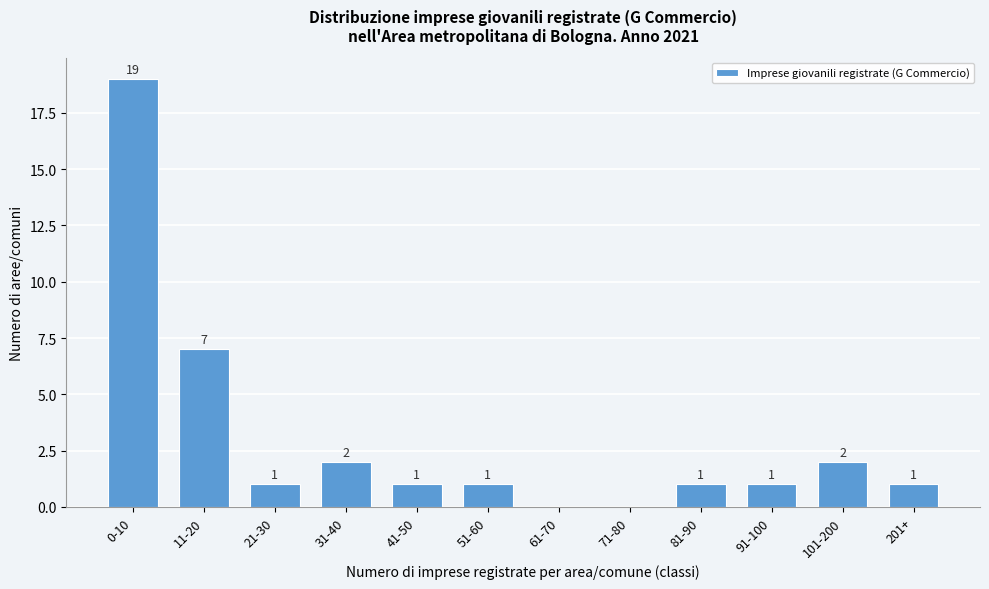

Reading left to right, extract all data points from this chart.

0-10=19	11-20=7	21-30=1	31-40=2	41-50=1	51-60=1	61-70=0	71-80=0	81-90=1	91-100=1	101-200=2	201+=1